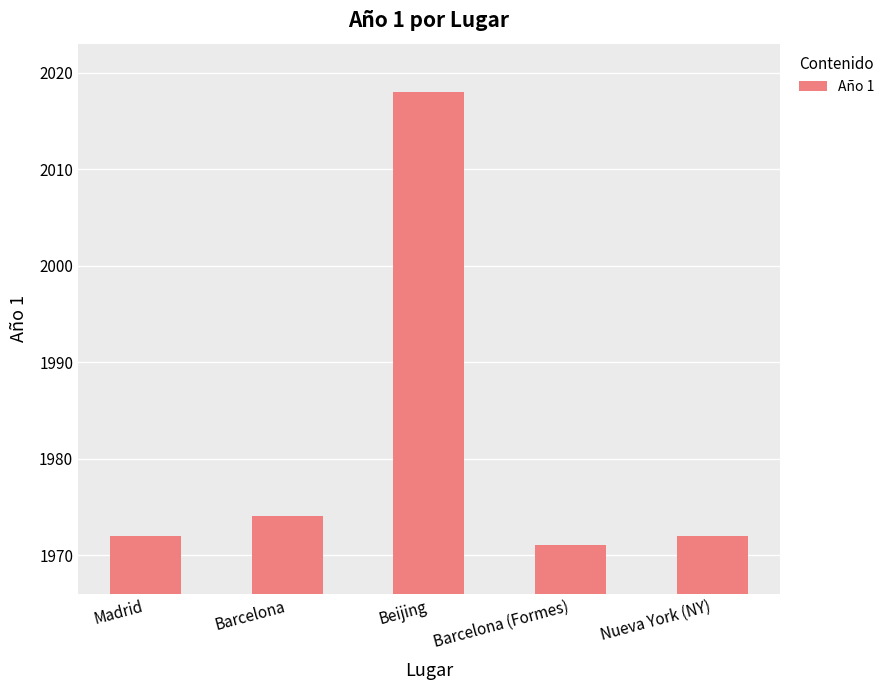

The chart shows a value of 1971 at Barcelona (Formes). True or false?

True